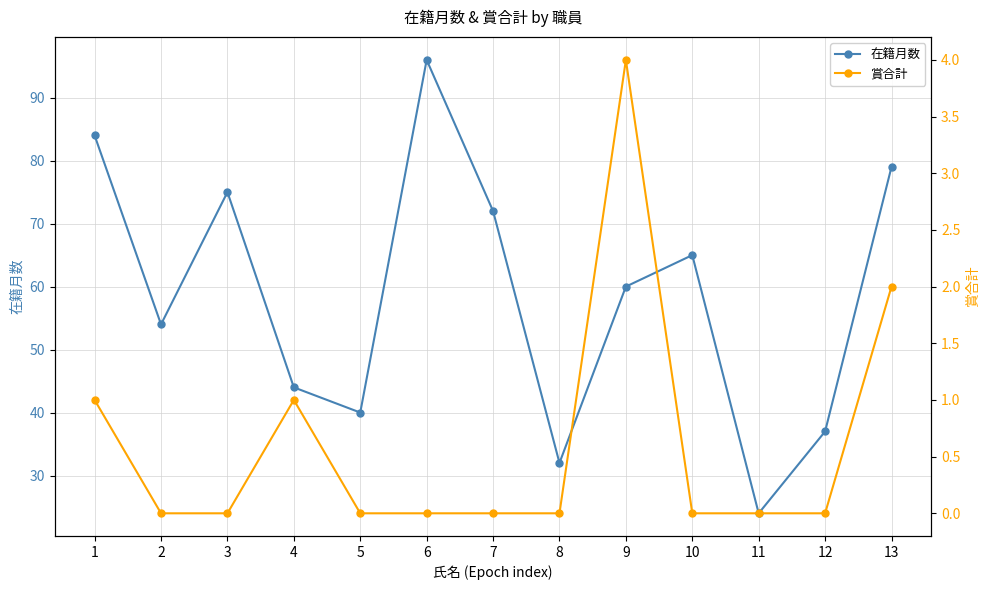

What is the greatest value displayed?

96